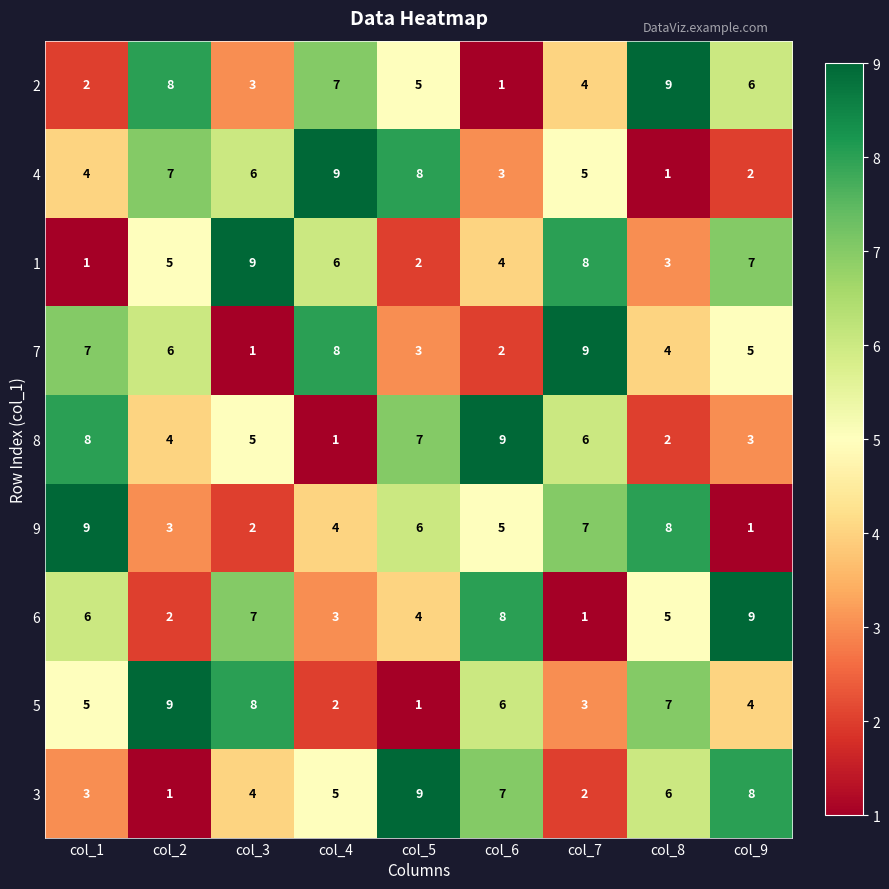

Count the 2 values in the range 3 to 7.

5